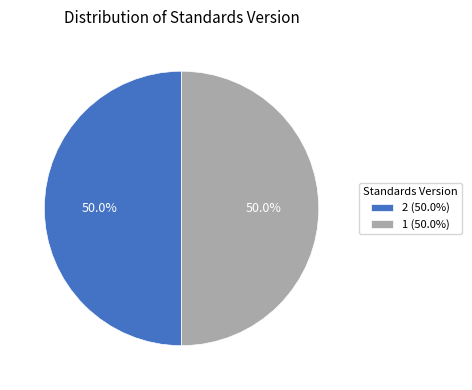

Approximately how many times larger is the value at 1 (50.0%) compared to 2 (50.0%)?

1.0